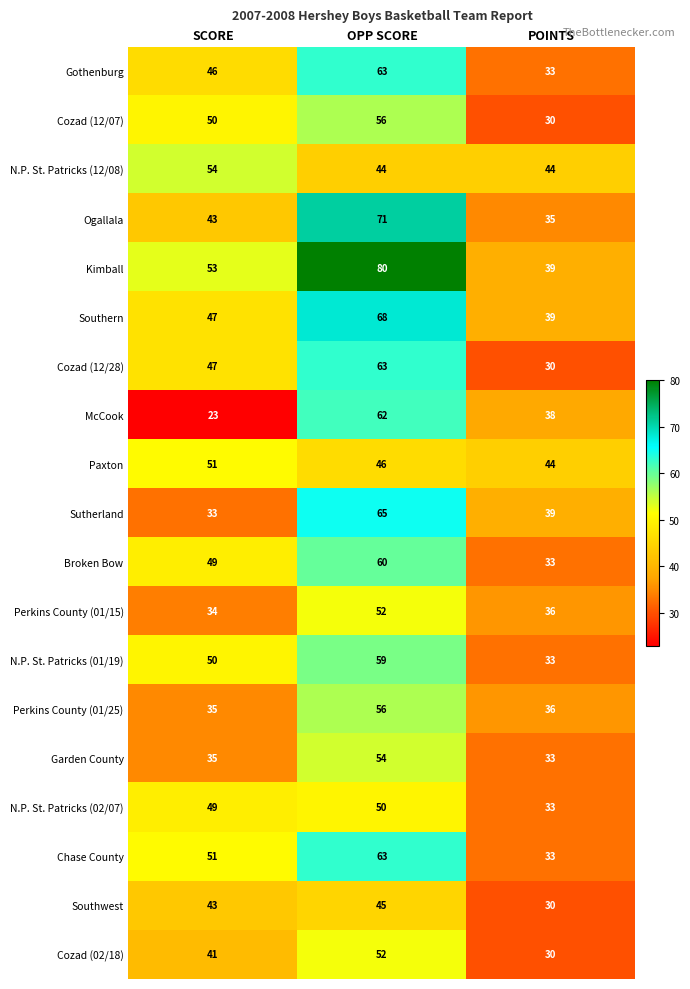

The value of McCook at SCORE is 13. True or false?

False